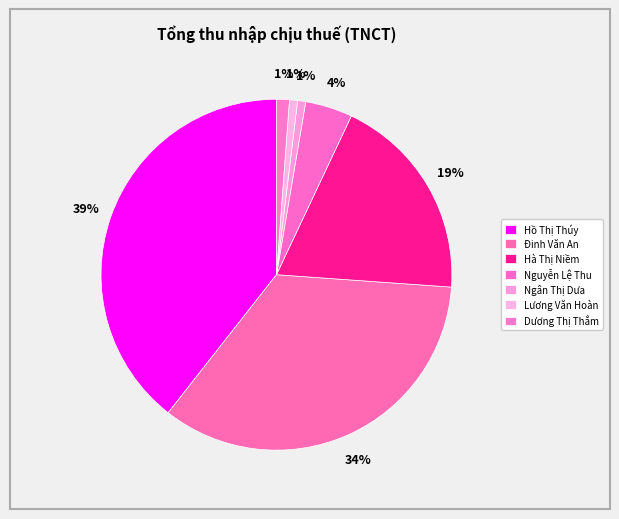

Count the number of slices in the pie.

7